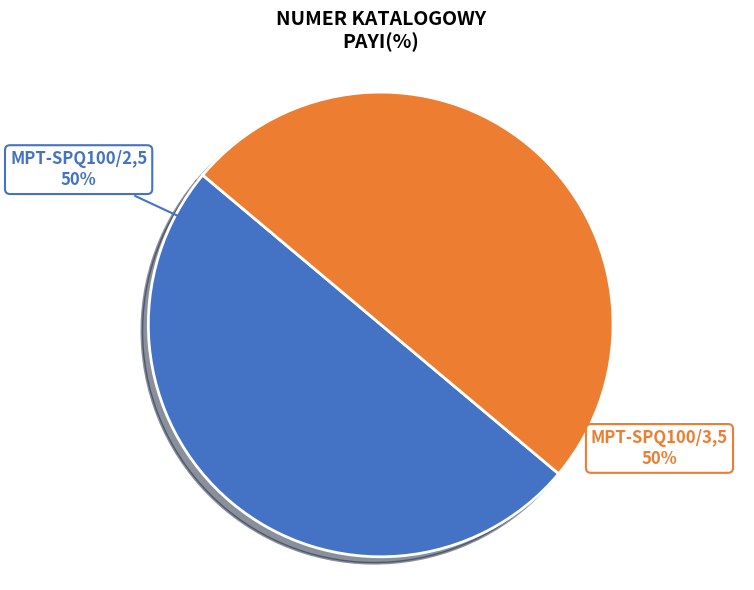

To the nearest percent, what portion does MPT-SPQ100/3,5 represent?

50%